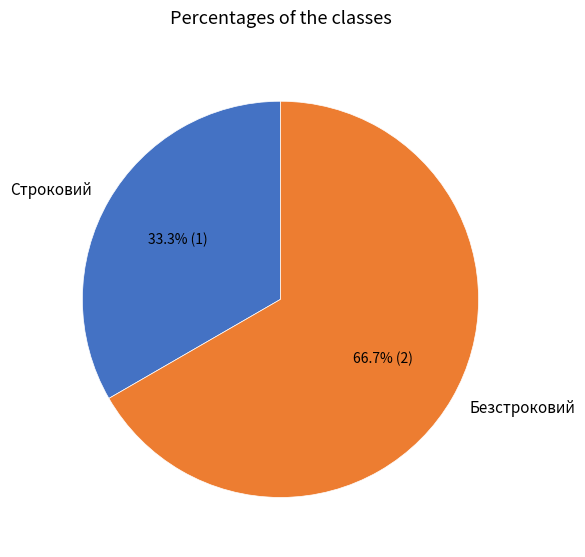

Which slice is the largest?

Безстроковий